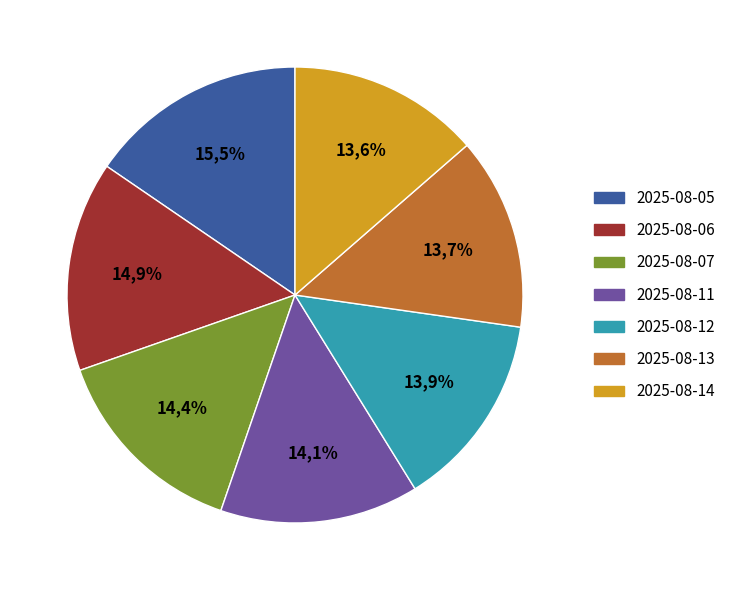

To the nearest percent, what percentage of the pie is 2025-08-07?

14%